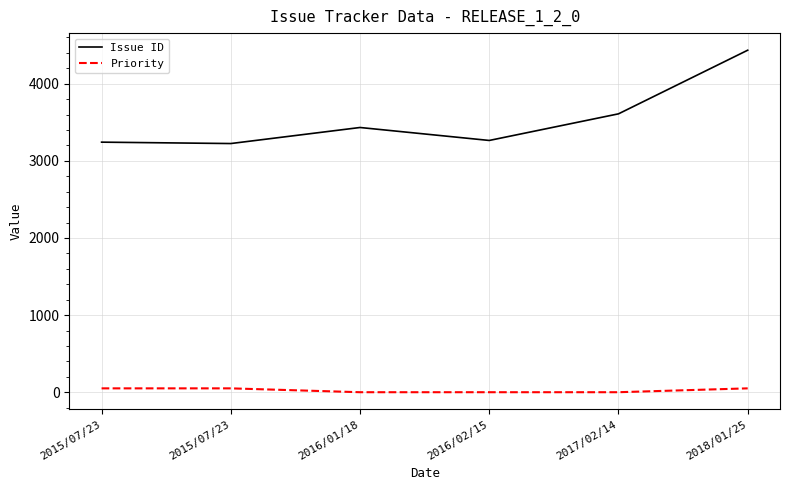

True or false: Issue ID has more than 0 interior local peaks.

True